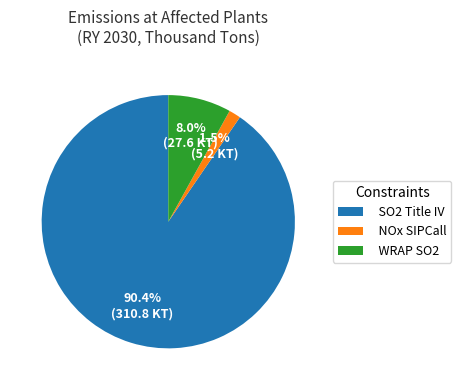

How many slices are in this pie chart?

3